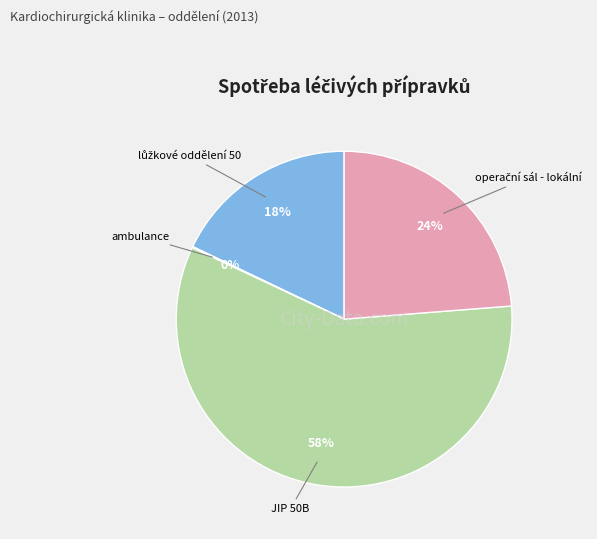

Which slice represents more than half of the pie?

JIP 50B